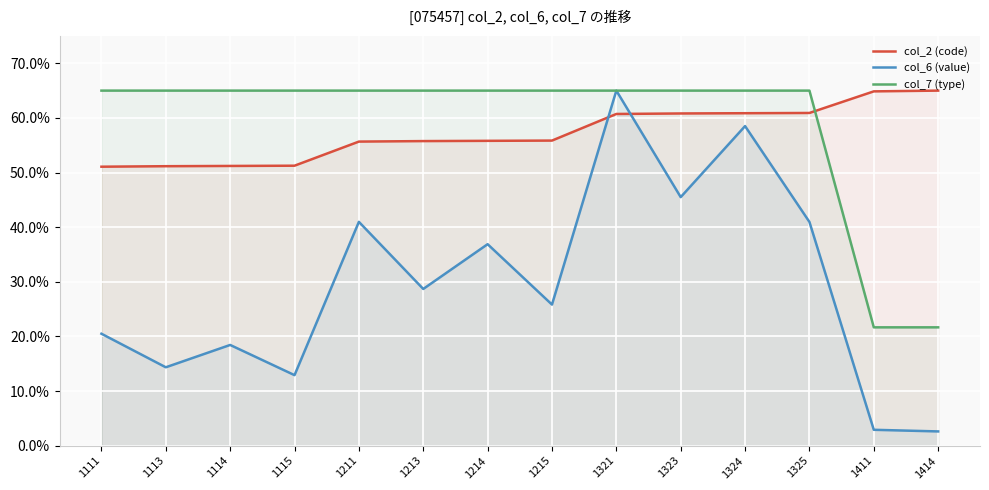

Between 1113 and 1323, which is larger?

1323